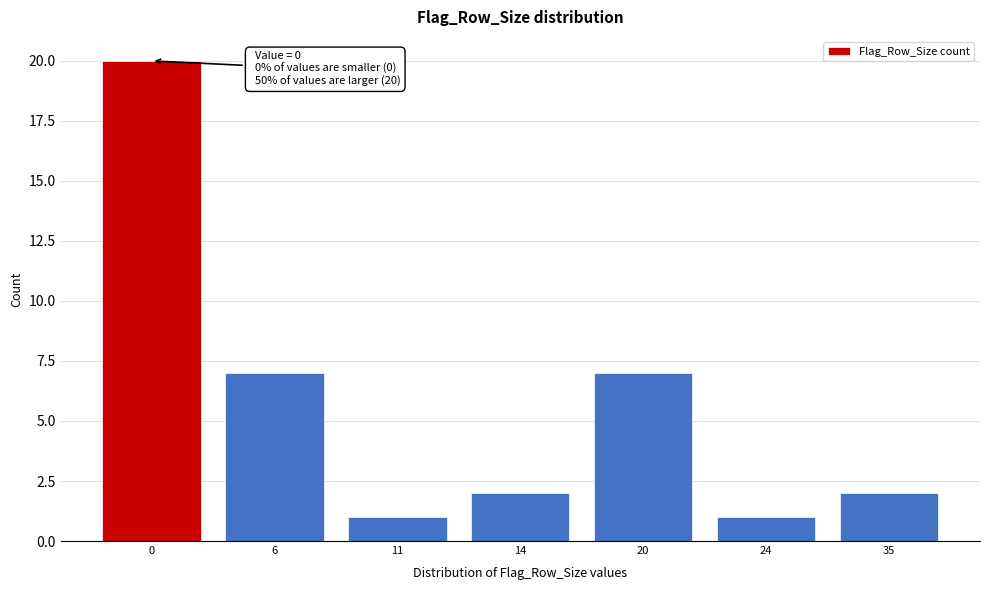

Reading right to left, list all the values displayed in this chart.

35=2	24=1	20=7	14=2	11=1	6=7	0=20